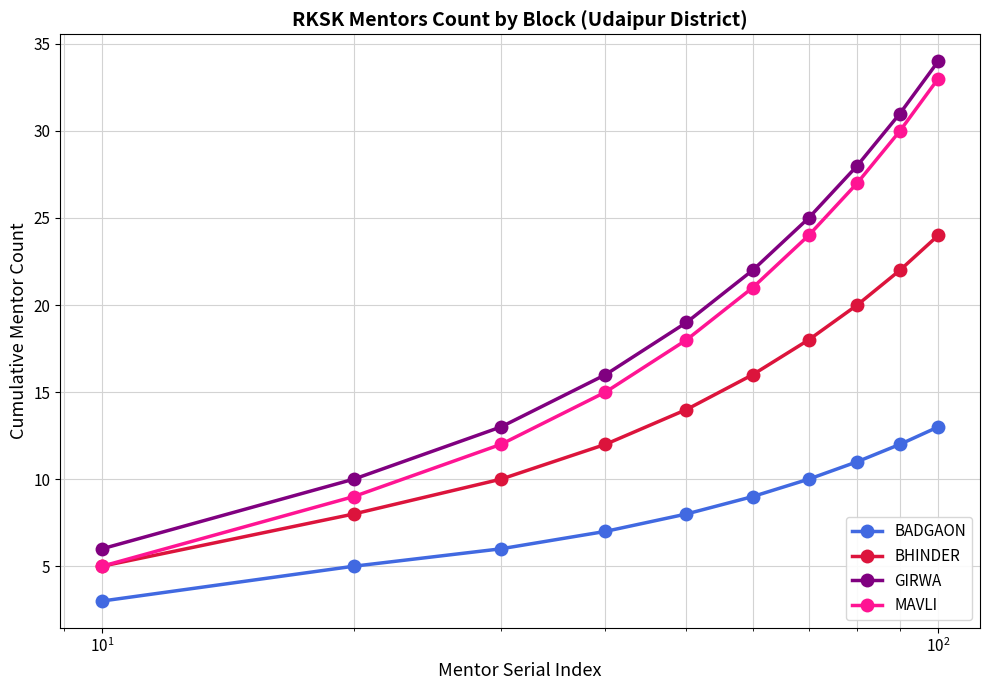

True or false: BHINDER has more than 1 interior local peaks.

False